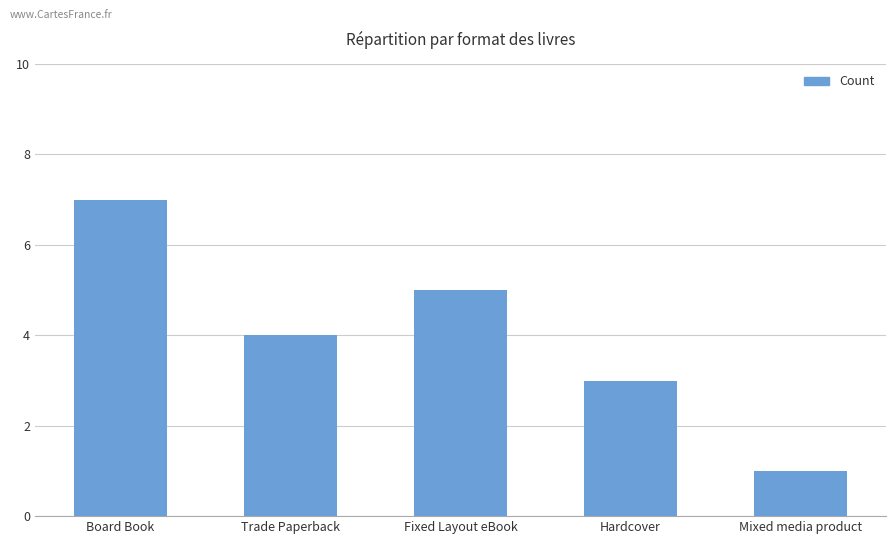

List the labels in order of value, smallest first.

Mixed media product, Hardcover, Trade Paperback, Fixed Layout eBook, Board Book